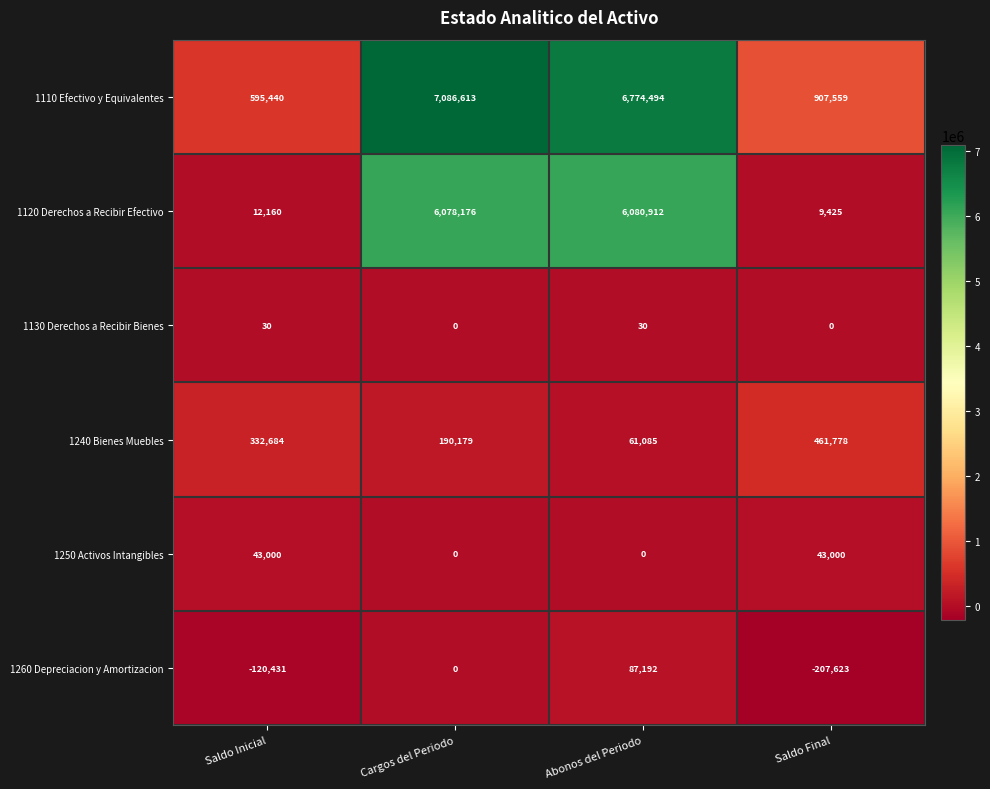

Reading left to right, transcribe all the data shown in this chart.

1110 Efectivo y Equivalentes: 595440	7086613	6774494	907559
1120 Derechos a Recibir Efectivo: 12160	6078176	6080912	9425
1130 Derechos a Recibir Bienes: 30	0	30	0
1240 Bienes Muebles: 332684	190179	61085	461778
1250 Activos Intangibles: 43000	0	0	43000
1260 Depreciacion y Amortizacion: -120431	0	87192	-207623